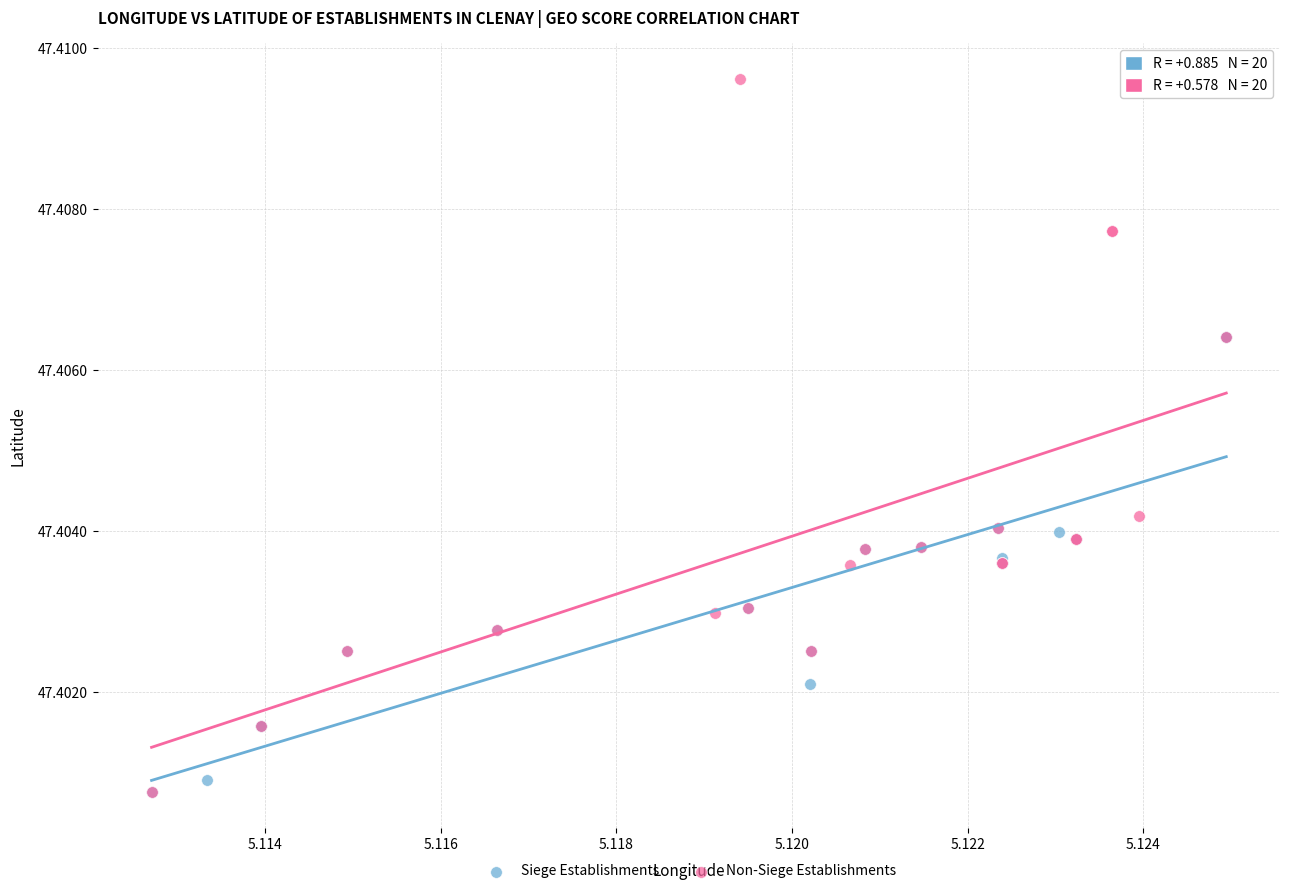

Which series has the widest spread of Y values?

Non-Siege Establishments